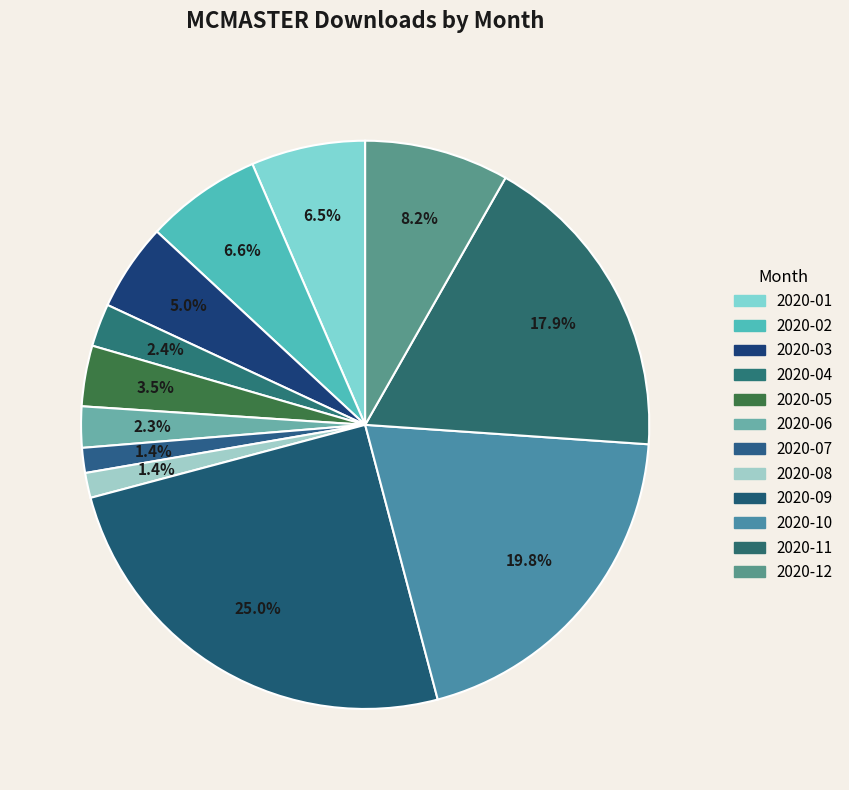

Combined, what portion of the pie is 2020-12 and 2020-03?

13.2%